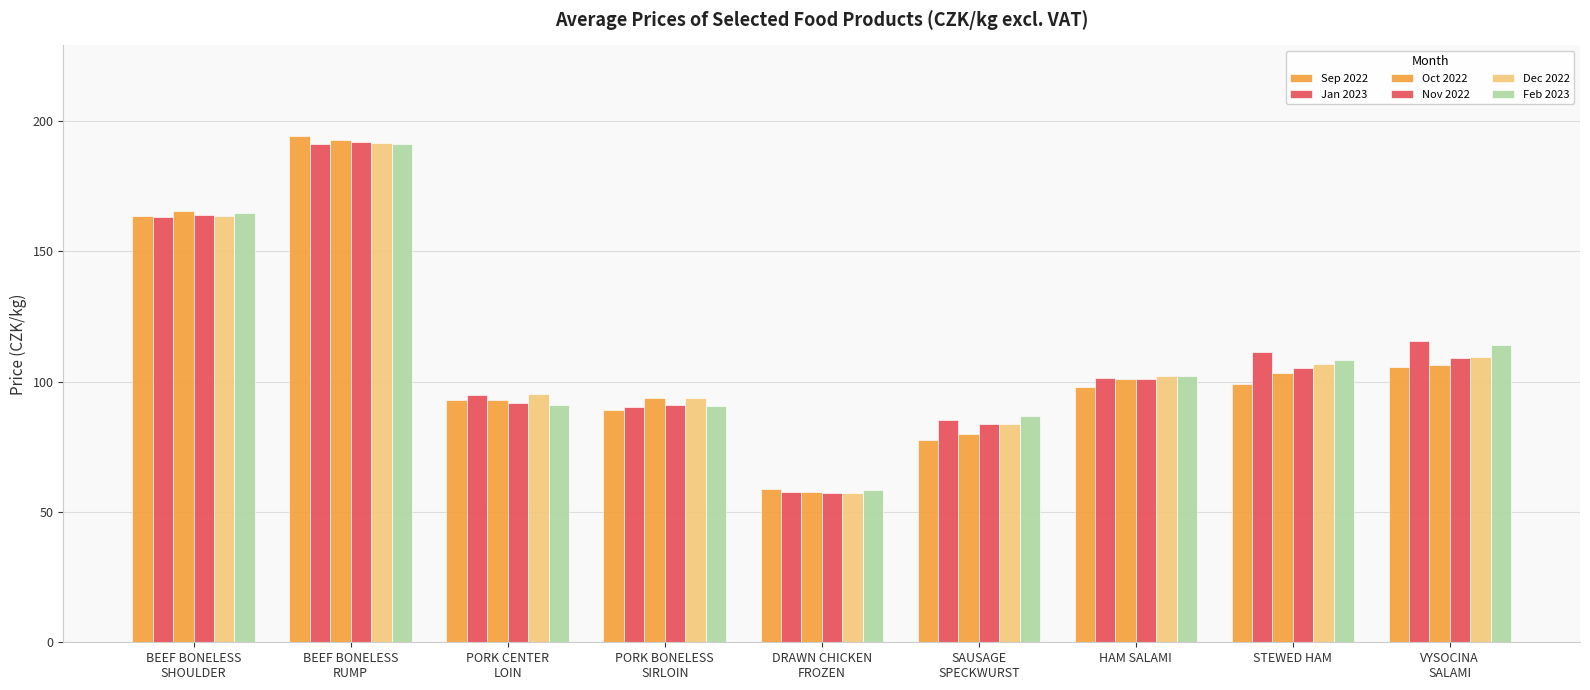

How many bars are there in total?

54